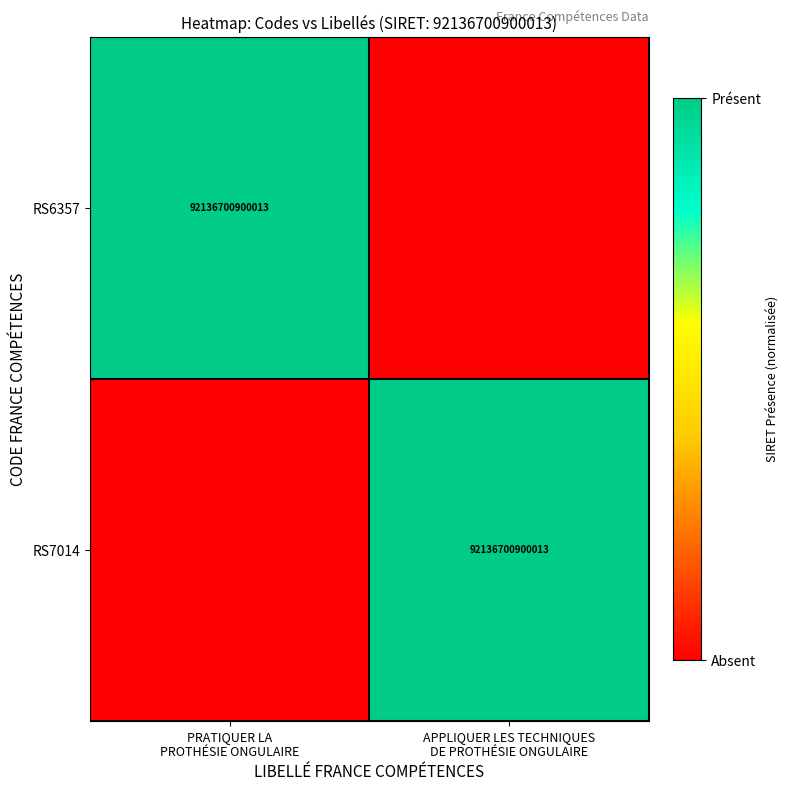

Which series has the widest spread of values?

RS6357